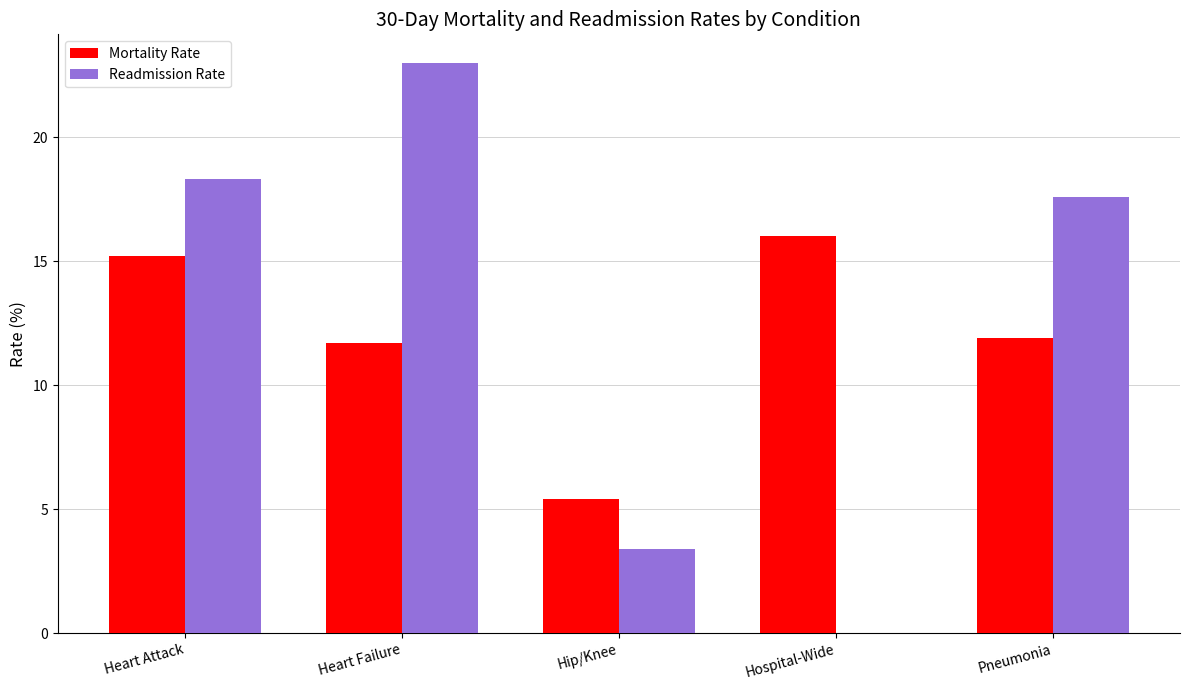

Which series has the largest range (max minus min)?

Readmission Rate